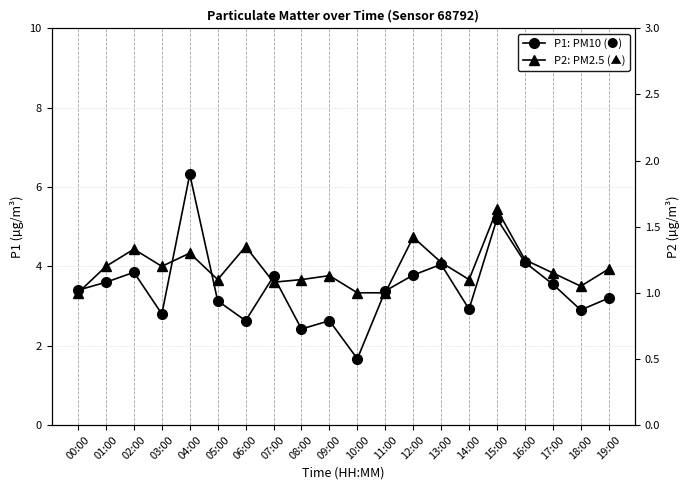

What is the maximum value shown in the chart?

6.3